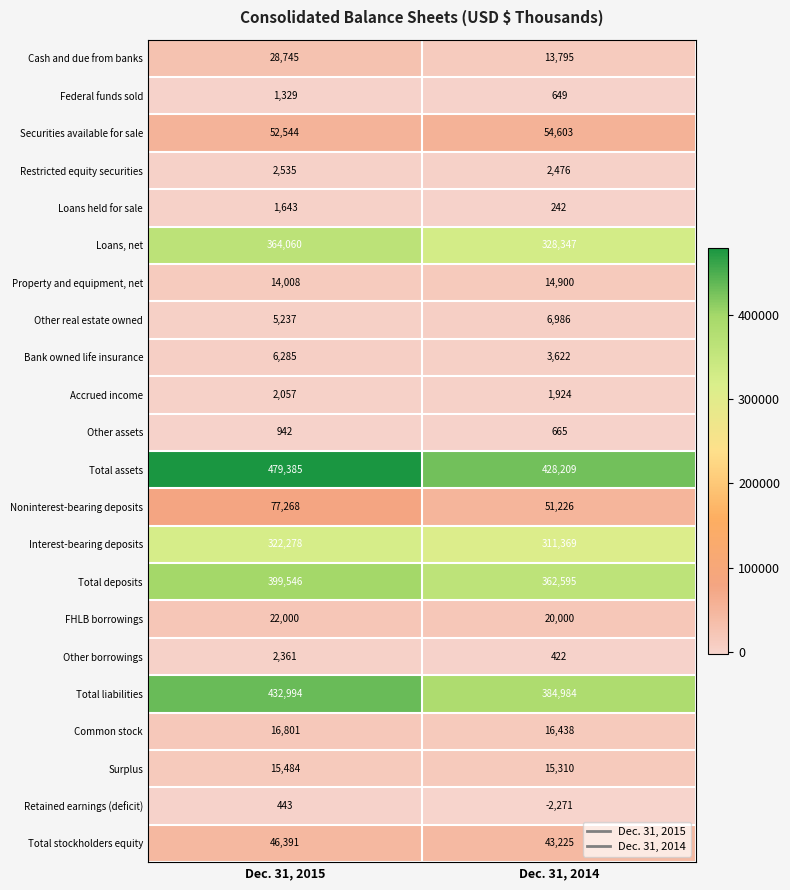

What is the sum of all Common stock values?

33239